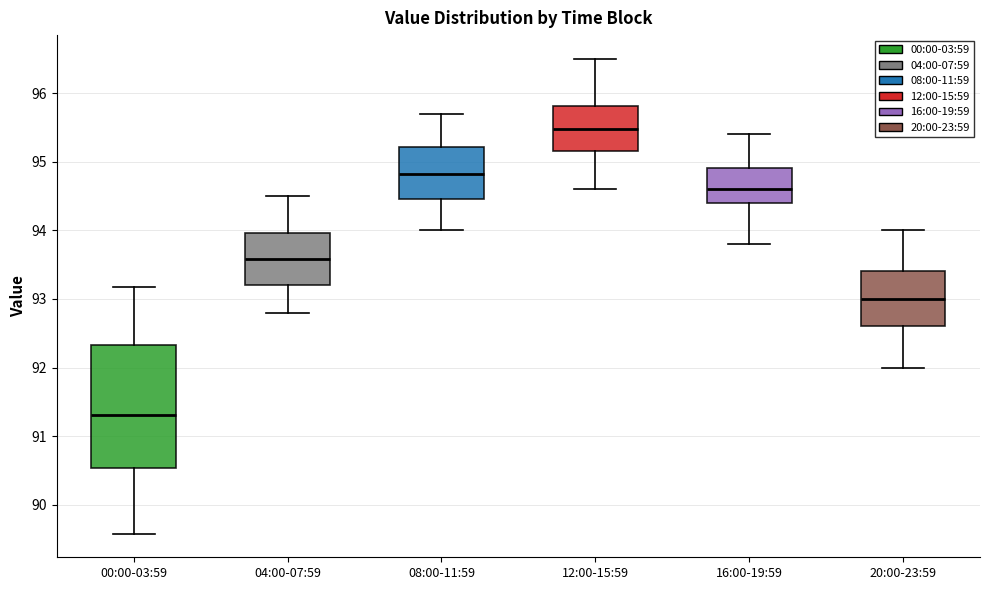

Comparing the boxes themselves (not the whiskers), which one is the tallest?

00:00-03:59